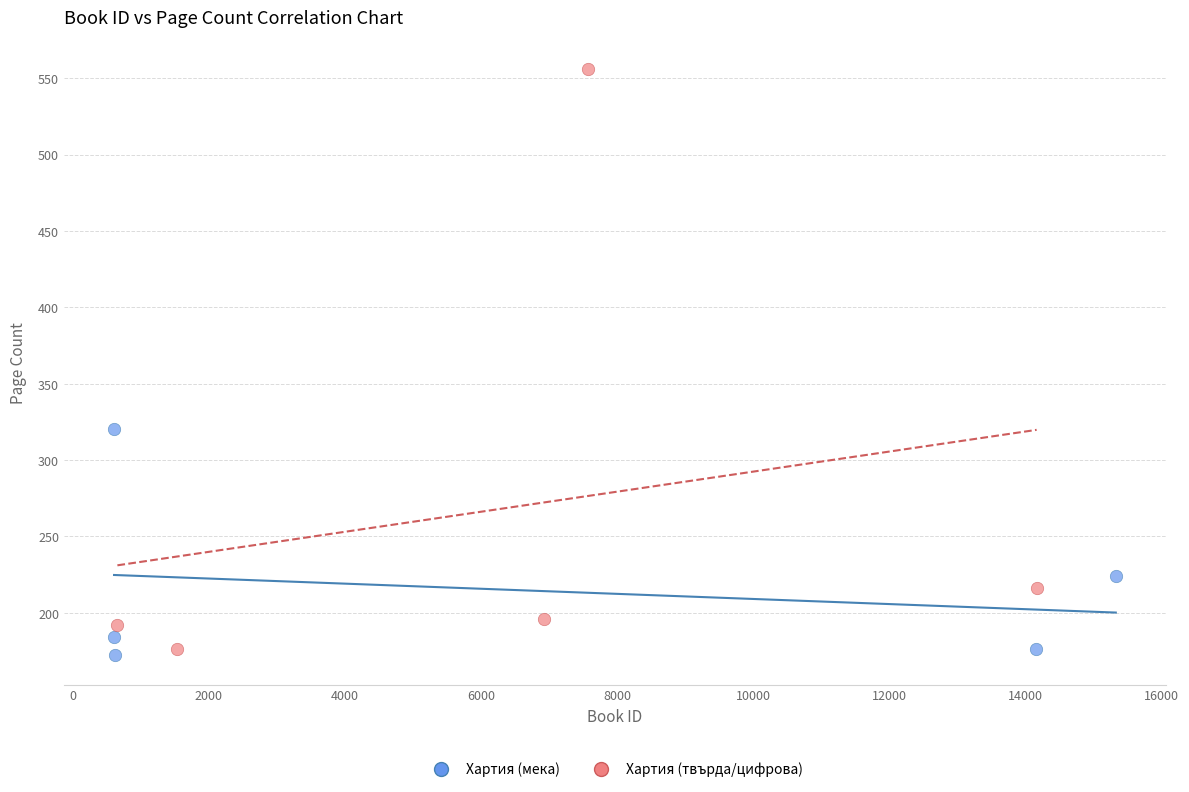

Which series has the largest Y range (max minus min)?

Хартия (твърда/цифрова)